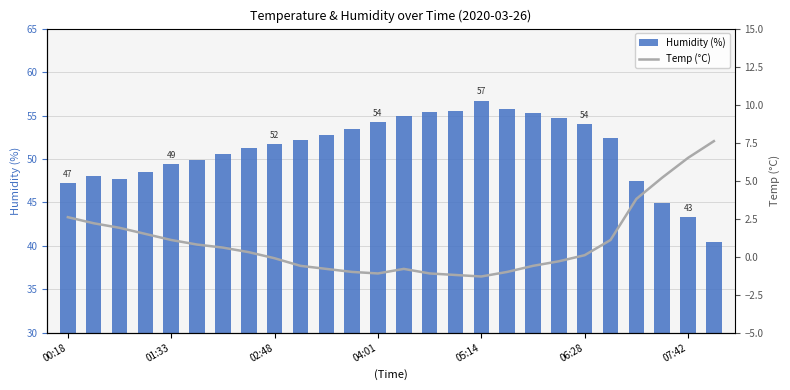

Rank the series by their maximum value, from lowest to highest.

Temp (°C), Humidity (%)